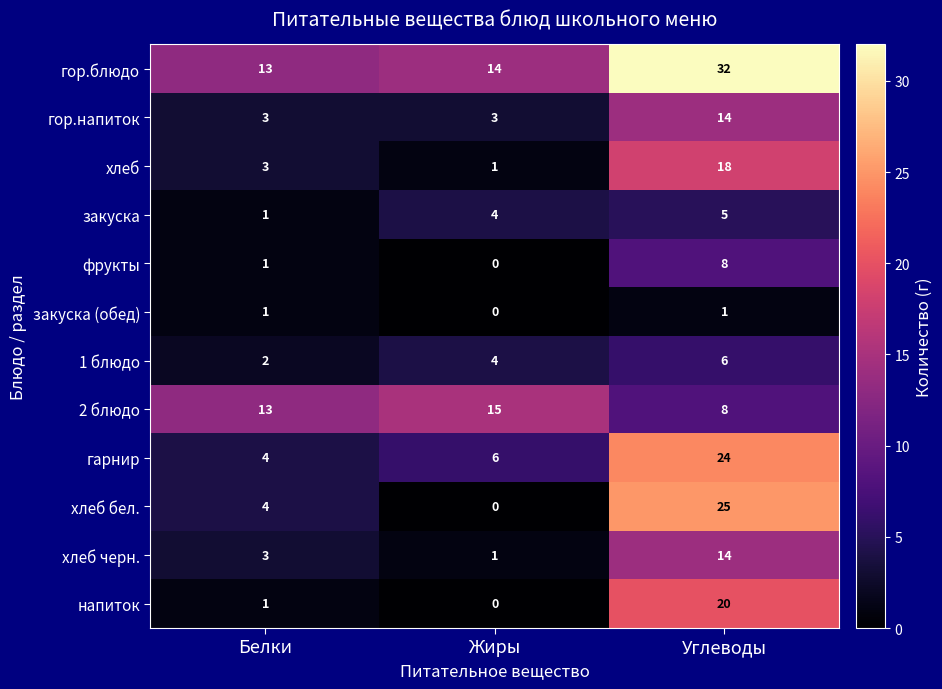

Is it true that хлеб черн. equals 14 at Углеводы?

True